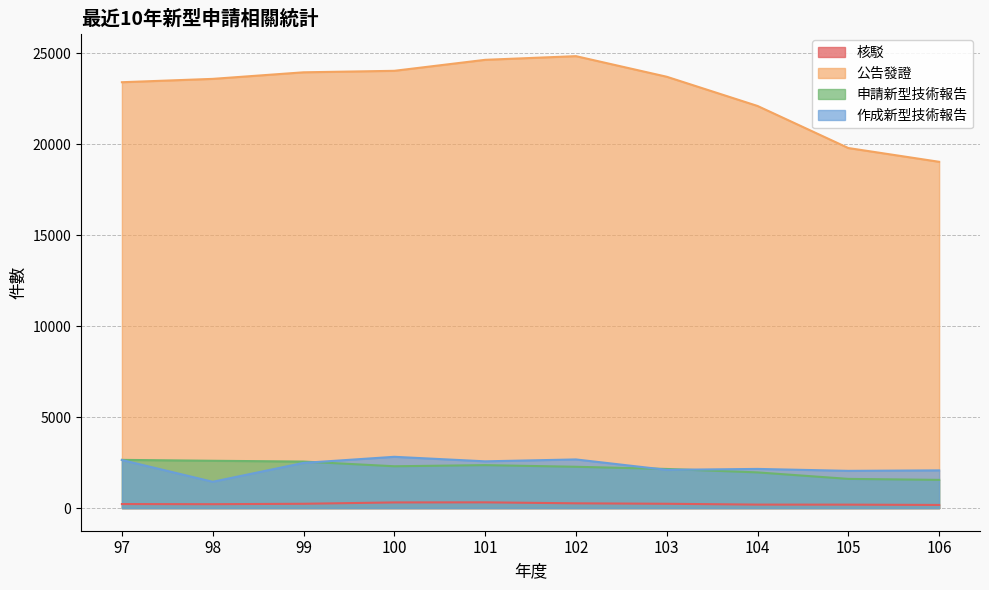

True or false: 公告發證 and 核駁 cross at least once.

False